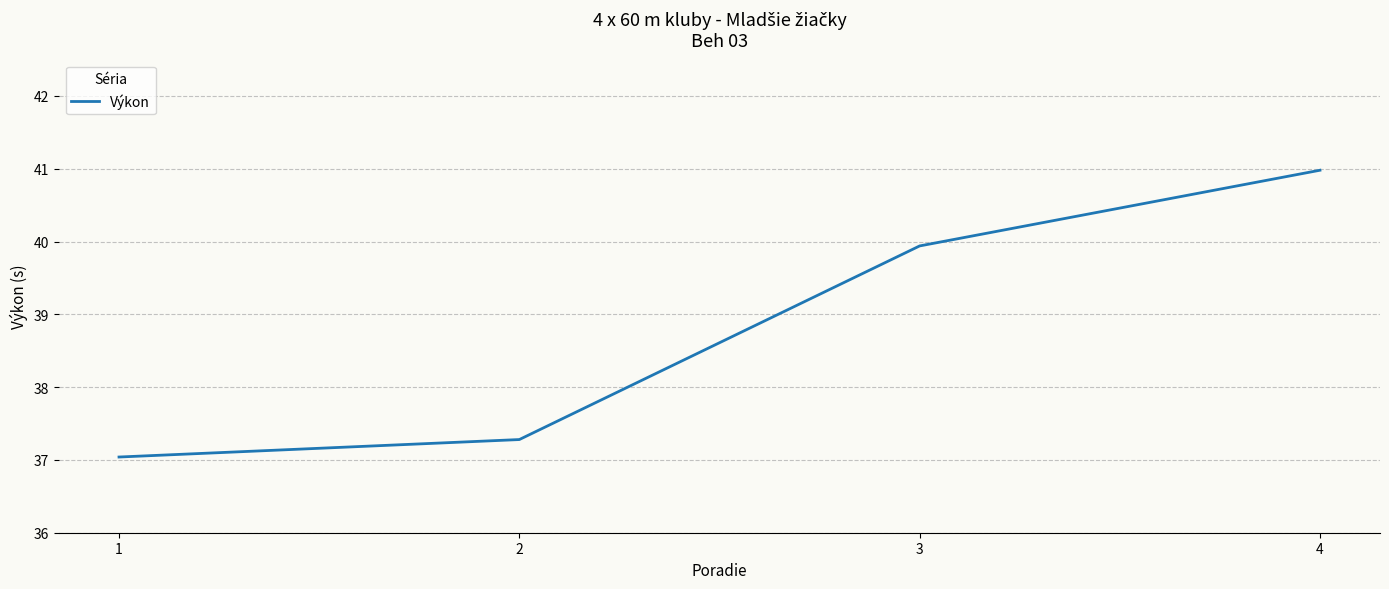

How many distinct data groups are displayed?

1